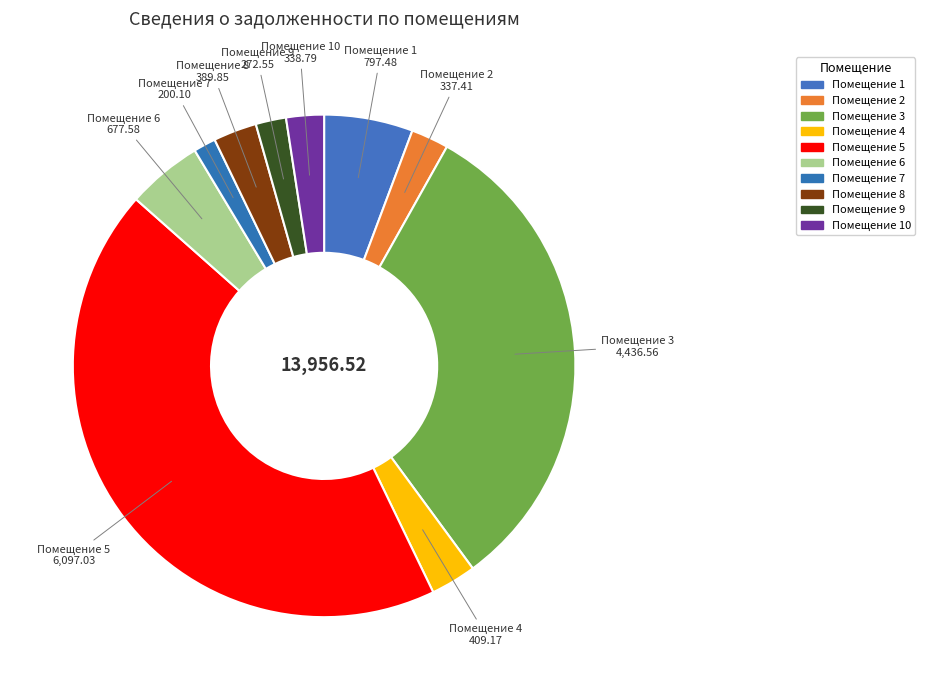

How many slices are in this pie chart?

10